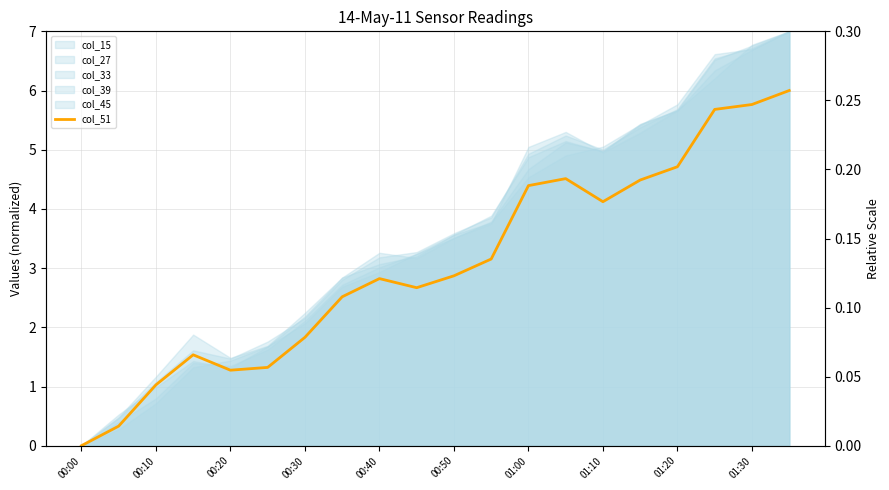

What is the difference between the maximum and minimum values?

6.0